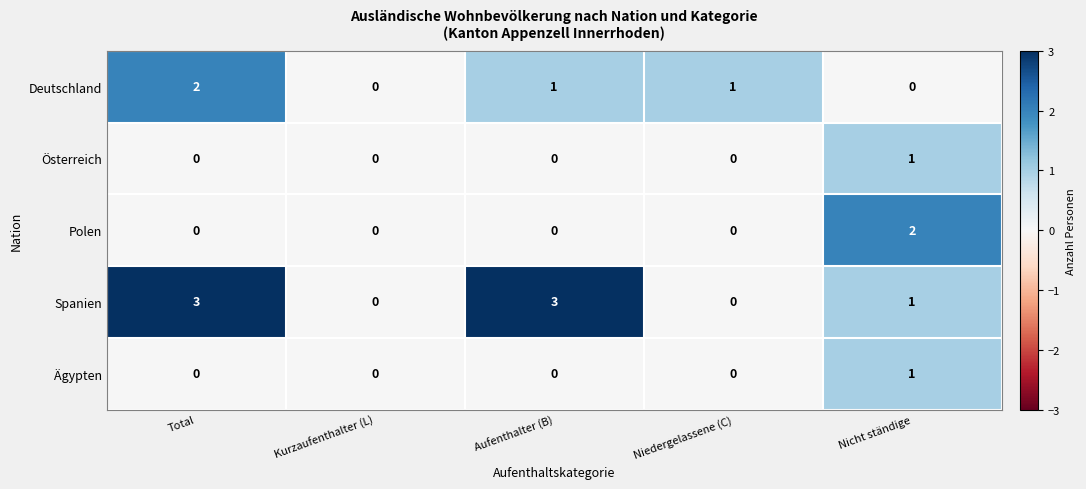

Which series has the largest range (max minus min)?

Spanien